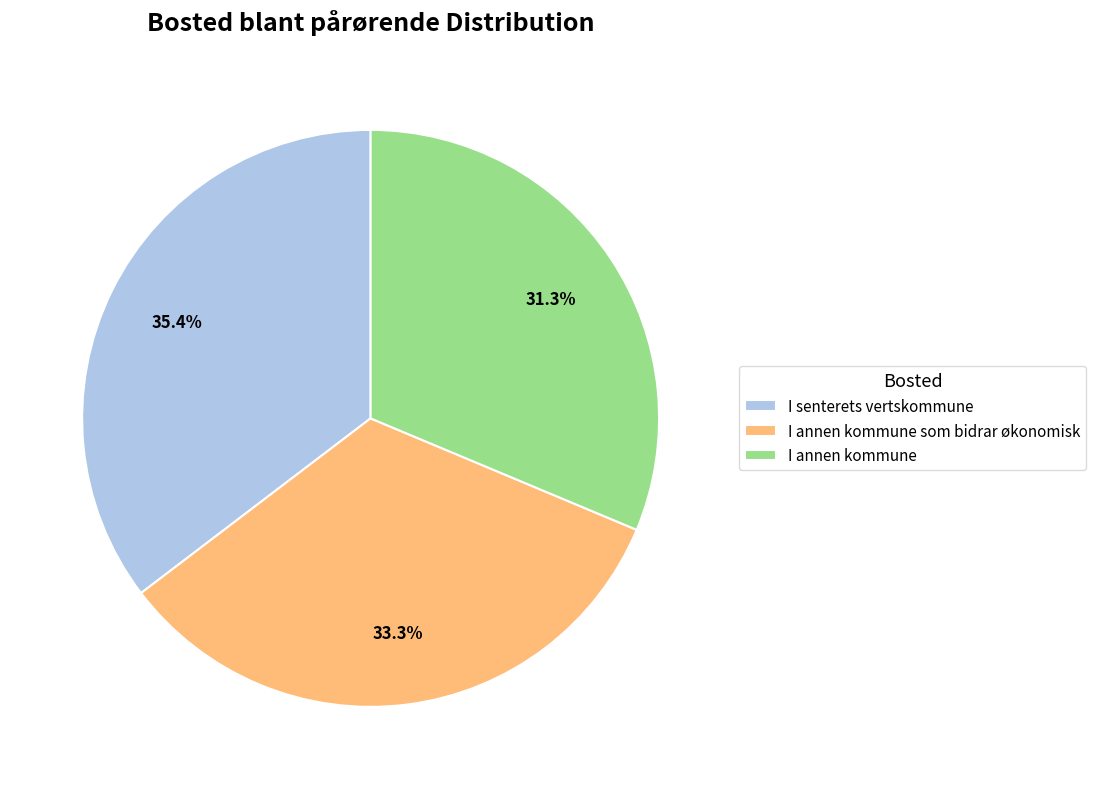

Count the number of slices in the pie.

3